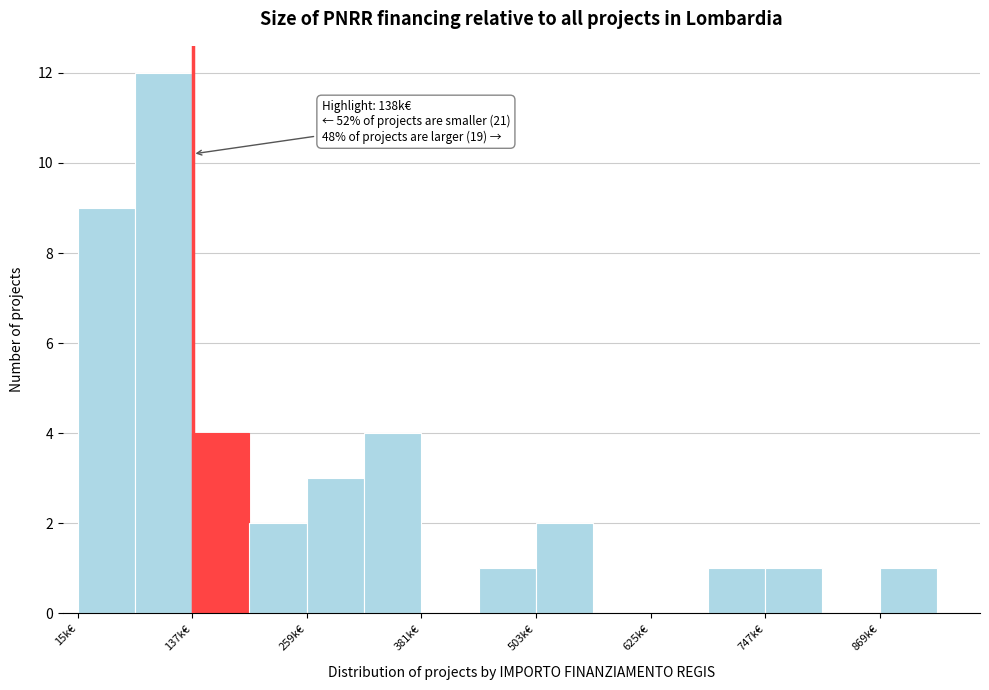

Read against the x-axis, roughly where is the centre of the tallest bar?

100